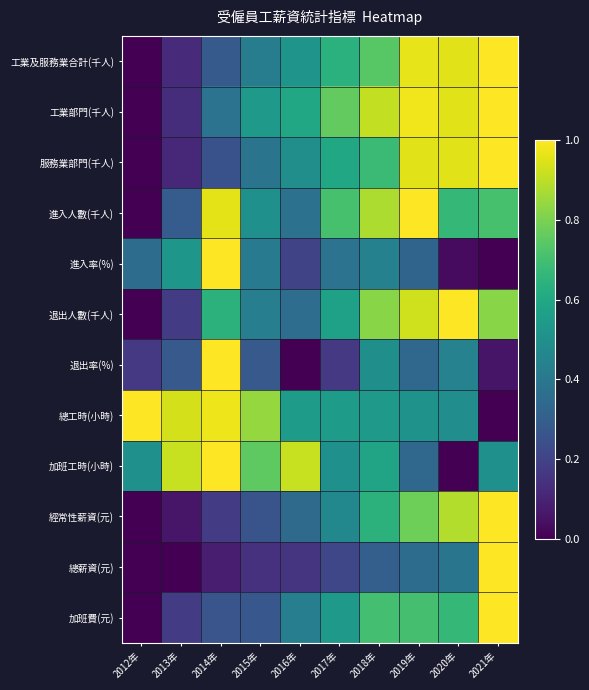

Which series changed the most between 2012年 and 2019年?

進入人數(千人)